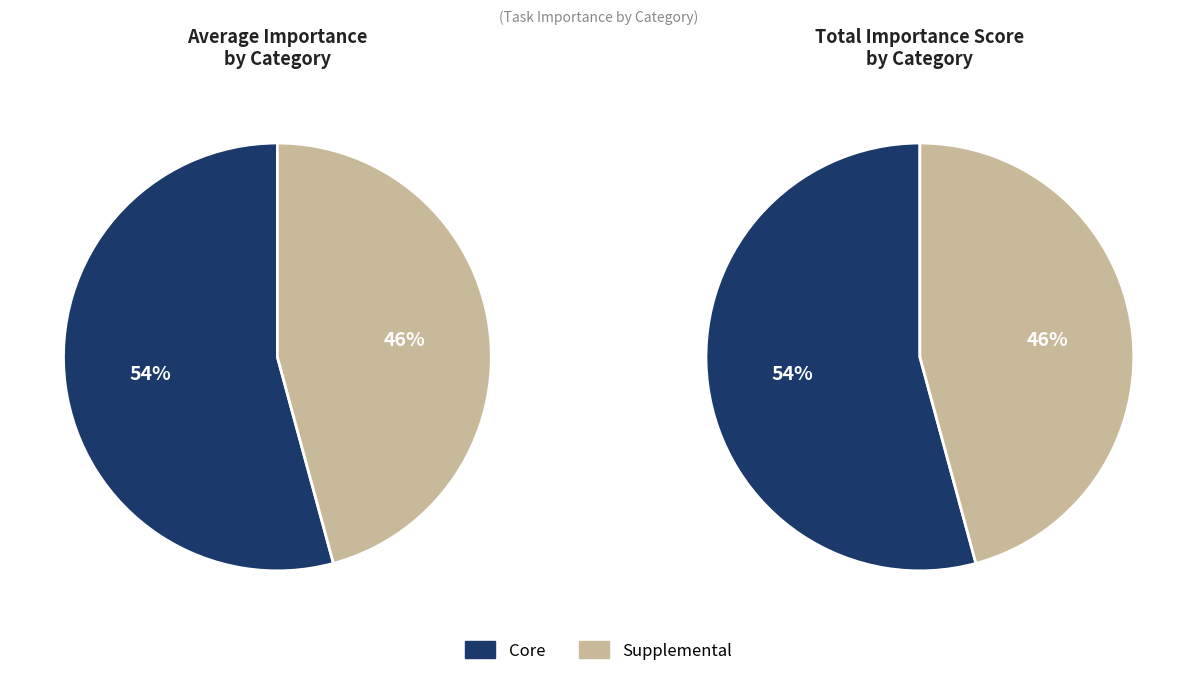

Which has a higher value, 5 or Core?

Core